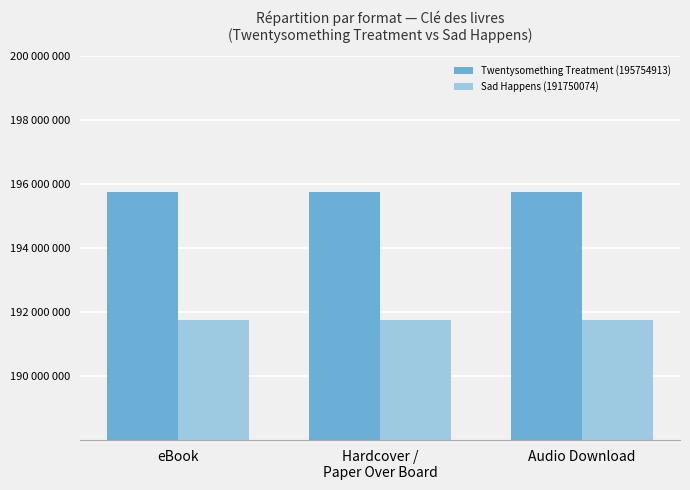

What is the average value of the Twentysomething Treatment (195754913) series?

195754913